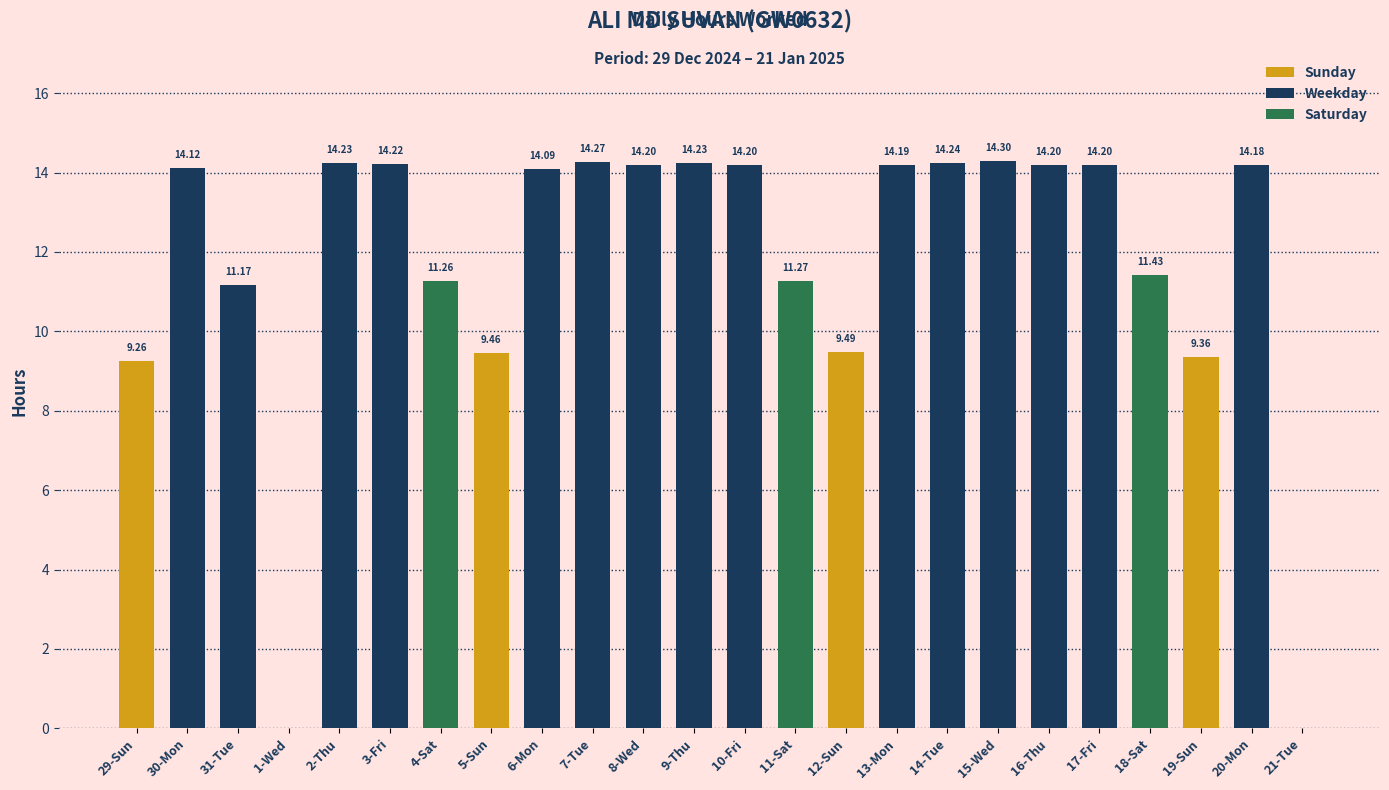

Which has a higher value, 11-Sat or 29-Sun?

11-Sat